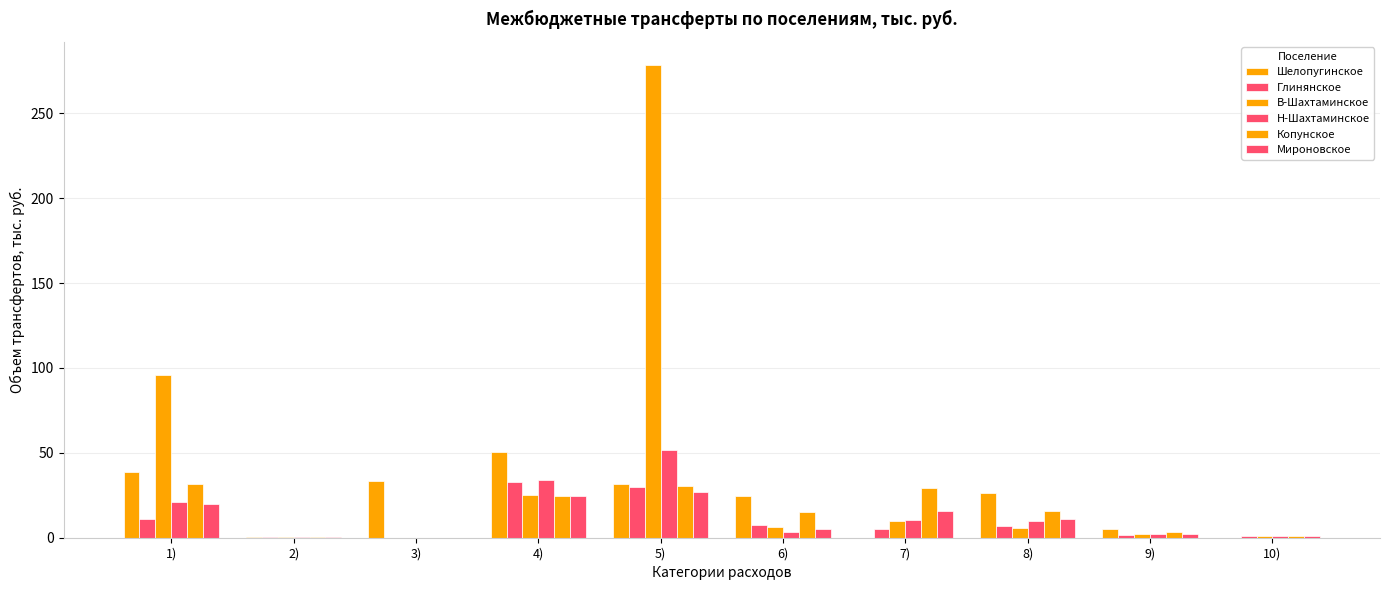

How many data points in Мироновское are above 11?

5